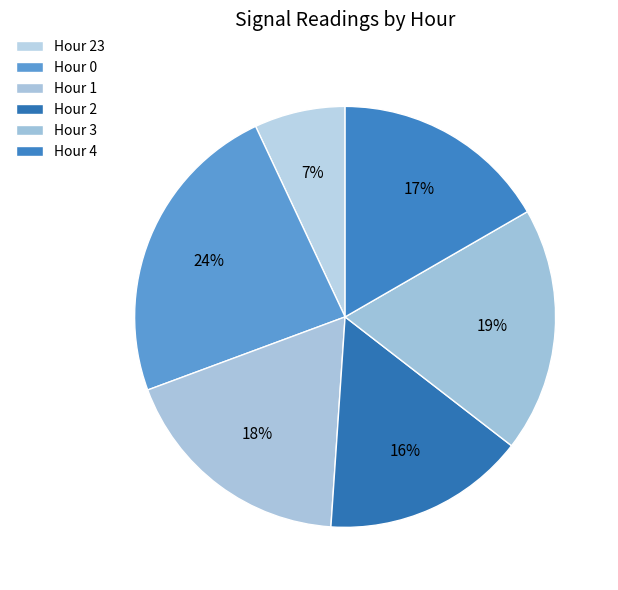

To the nearest percent, what is the difference between the Hour 2 and Hour 4 slice percentages?

1%